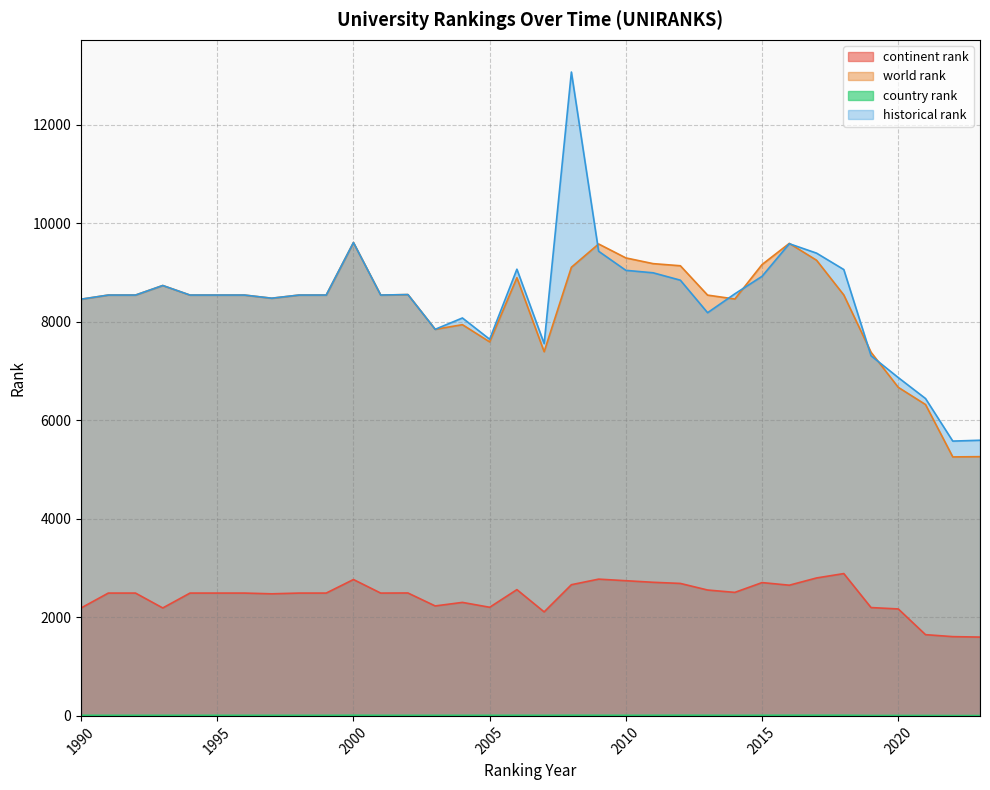

What is the total value across all series at 2002?

19611